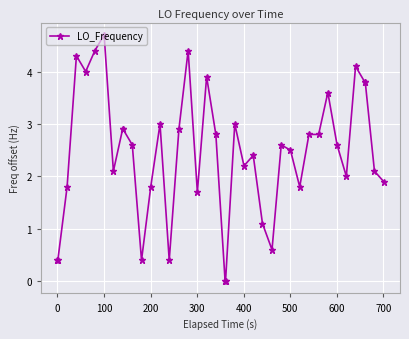

True or false: there are more than 1 points higher than both neighbors.

True